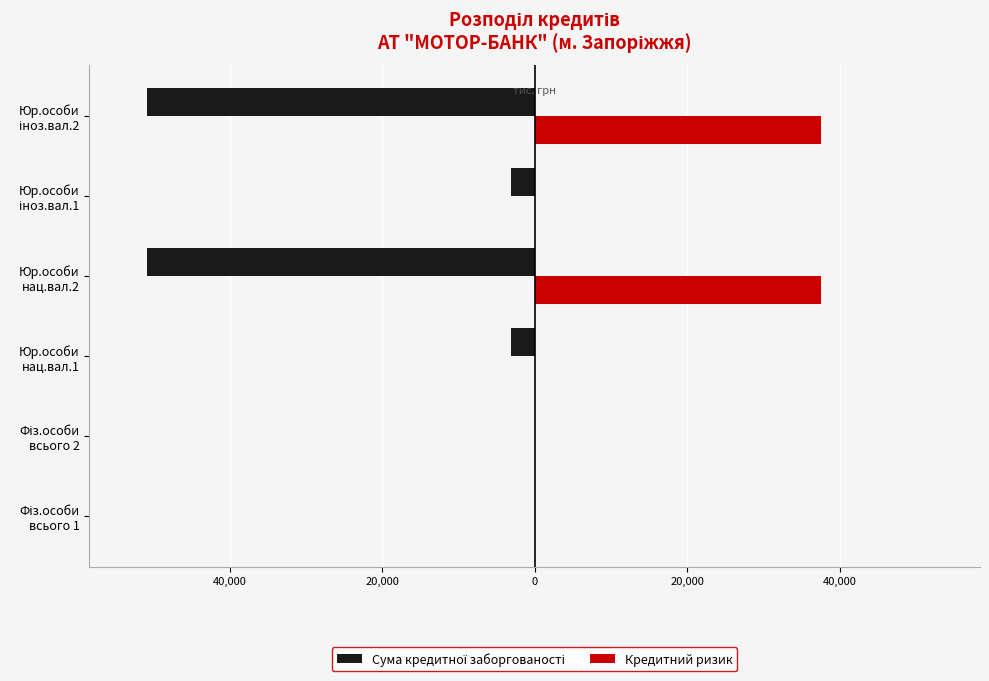

What is the average value of the Сума кредитної заборгованості series?

-17957.8